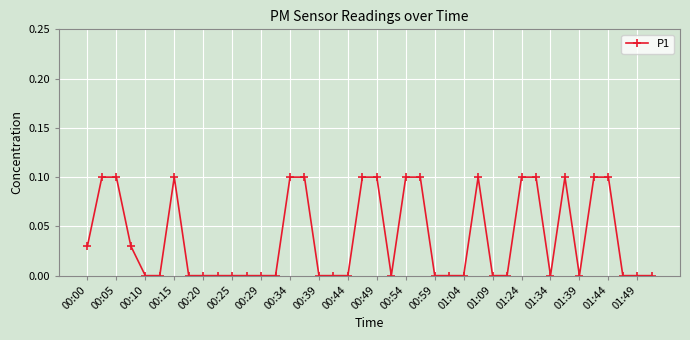

What is the sum of all values?

1.6